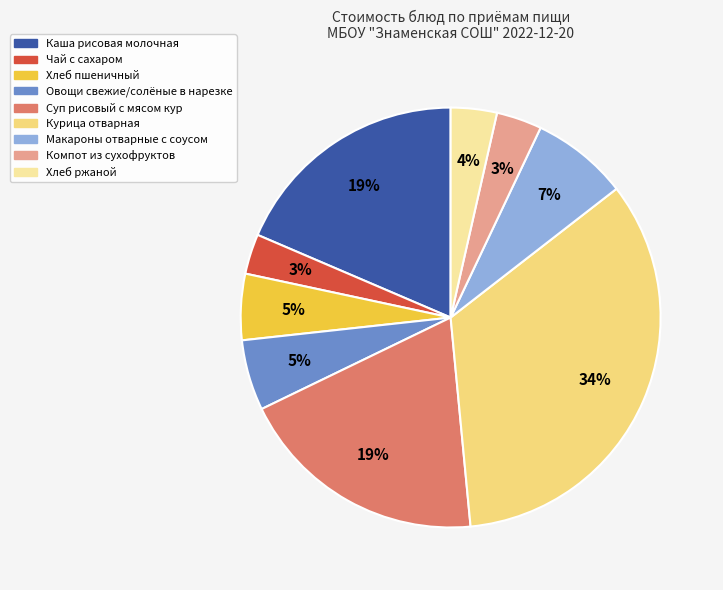

Between Чай с сахаром and Хлеб пшеничный, which is larger?

Хлеб пшеничный